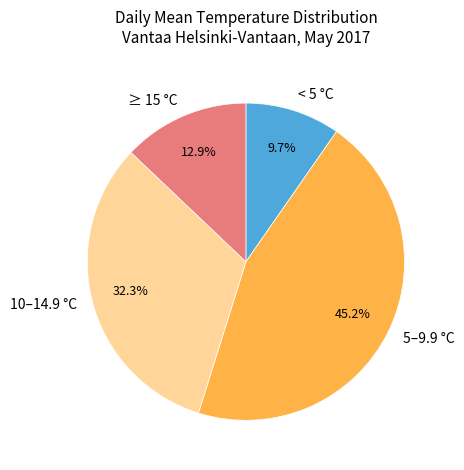

Is there a majority slice in this chart?

No